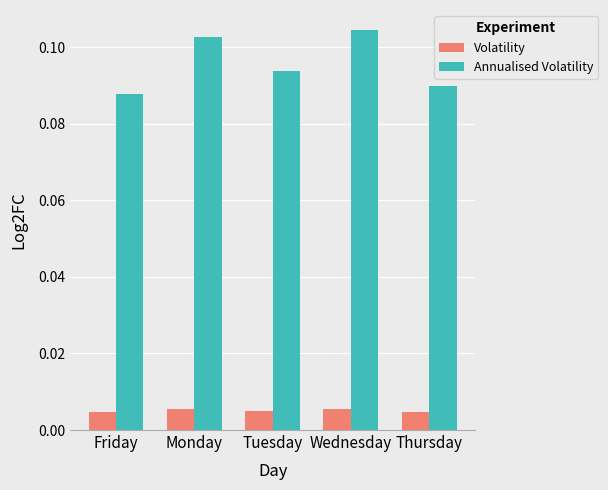

What is the label of the 4th bar from the right?

Monday